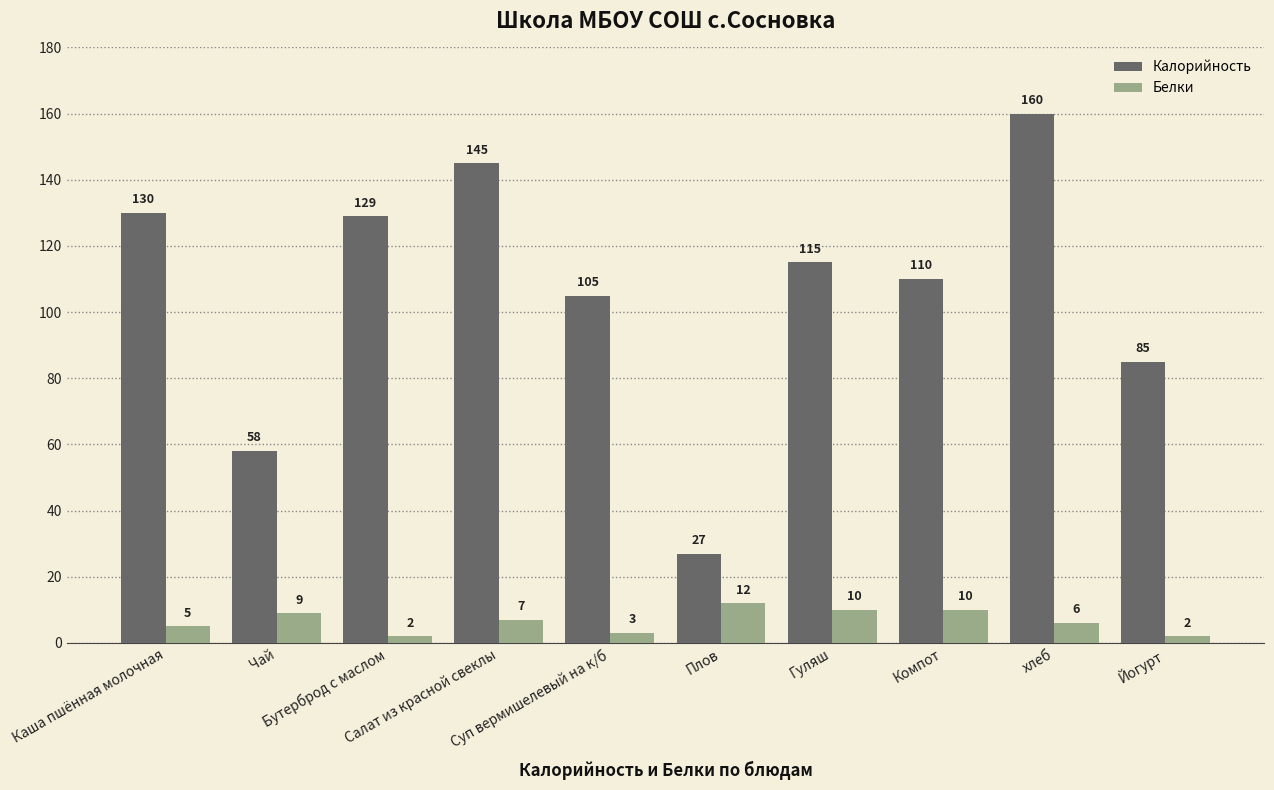

How many values in the Калорийность series are below 115?

5